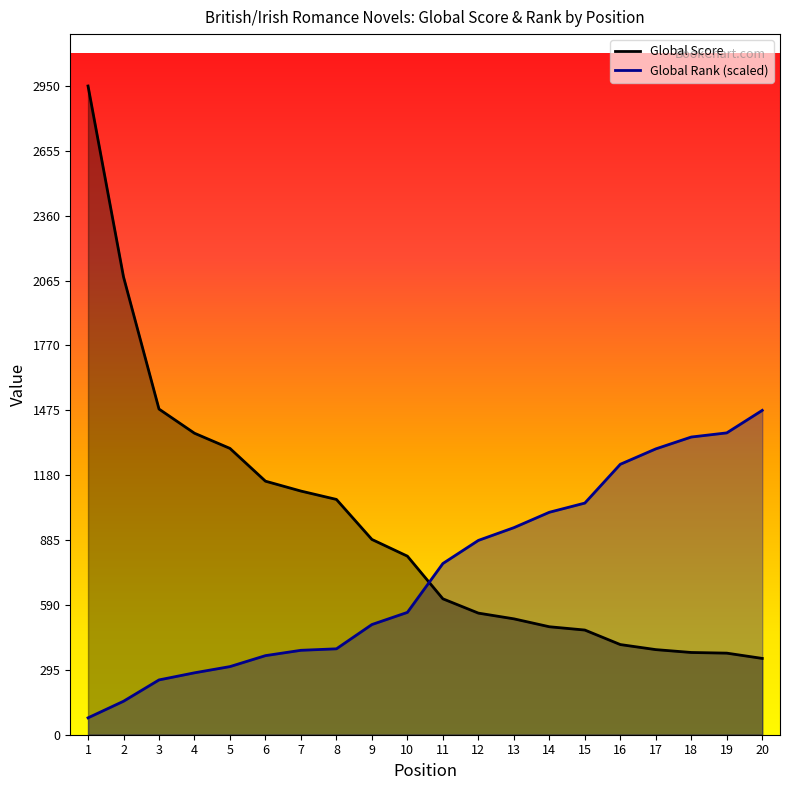

Is the value of Global Rank at 4 greater than the value of Global Score at 11?

No